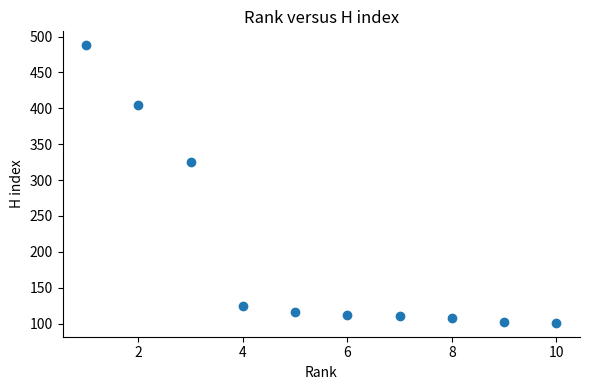

What is the range of Y values (max minus min)?

387